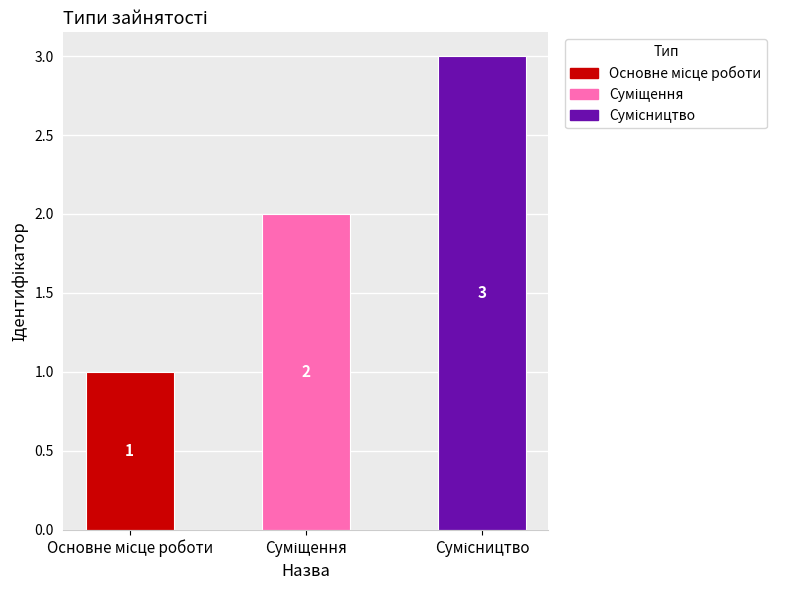

How many values are between 1 and 3?

3